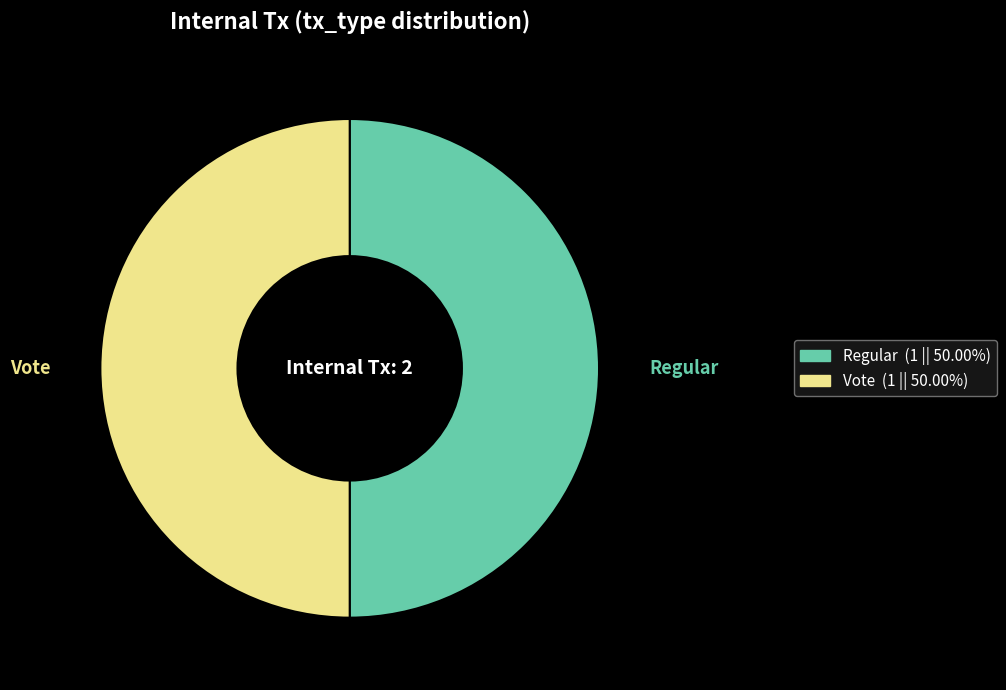

Approximately how many times larger is the value at Regular compared to Vote?

1.0